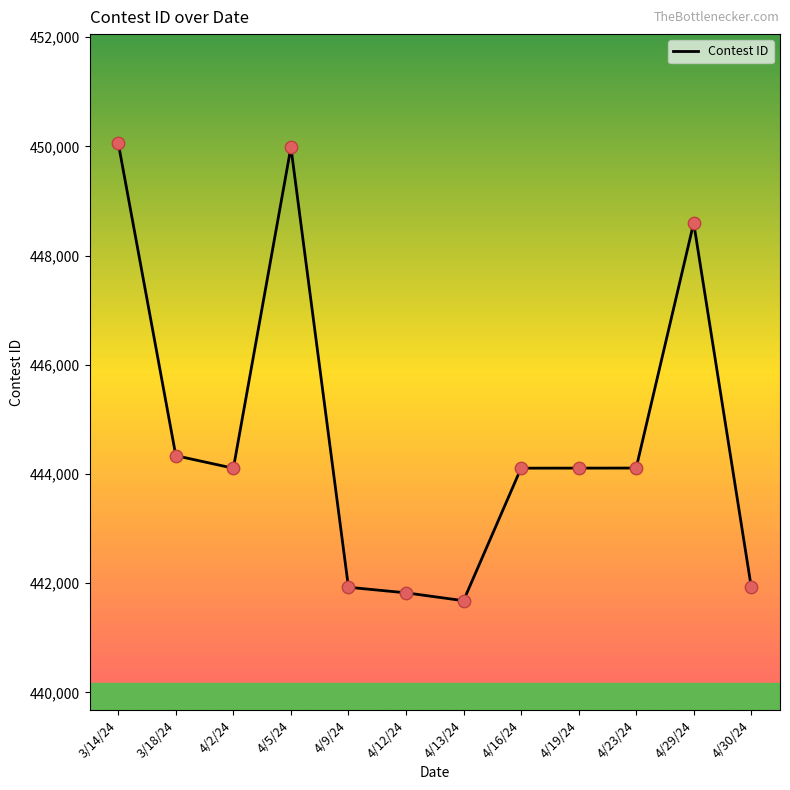

What is the change in value from 4/12/24 to 4/30/24?

+107